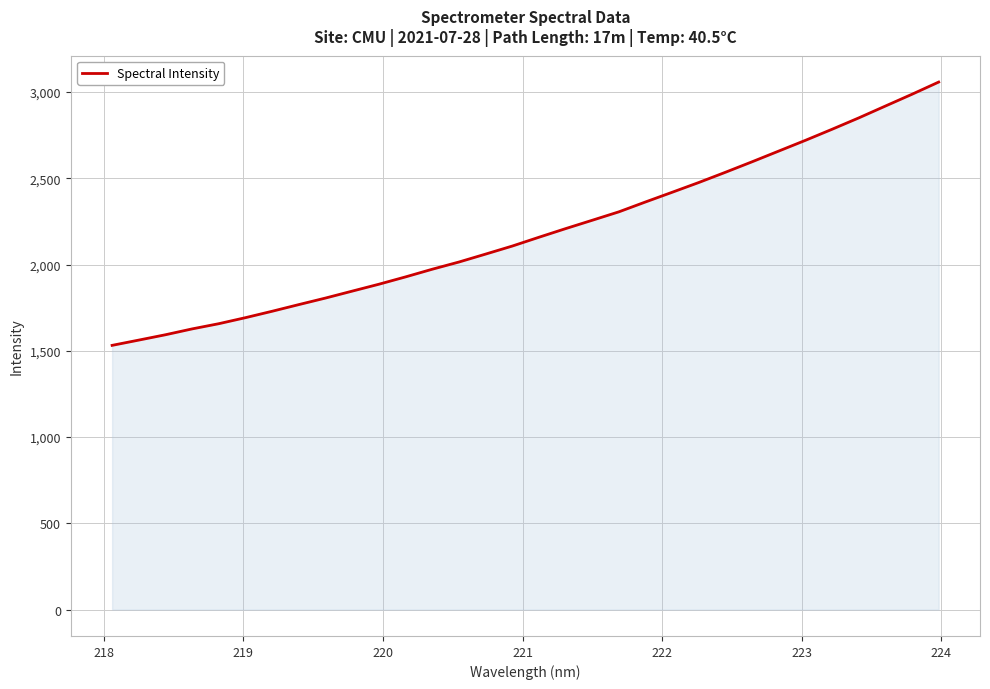

What is the average value?

2189.8